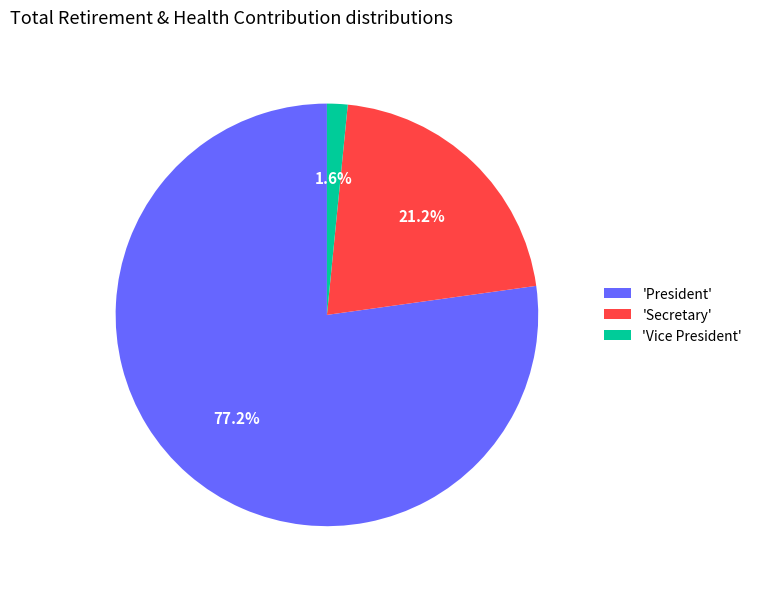

Rank the categories by value from lowest to highest.

'Vice President', 'Secretary', 'President'